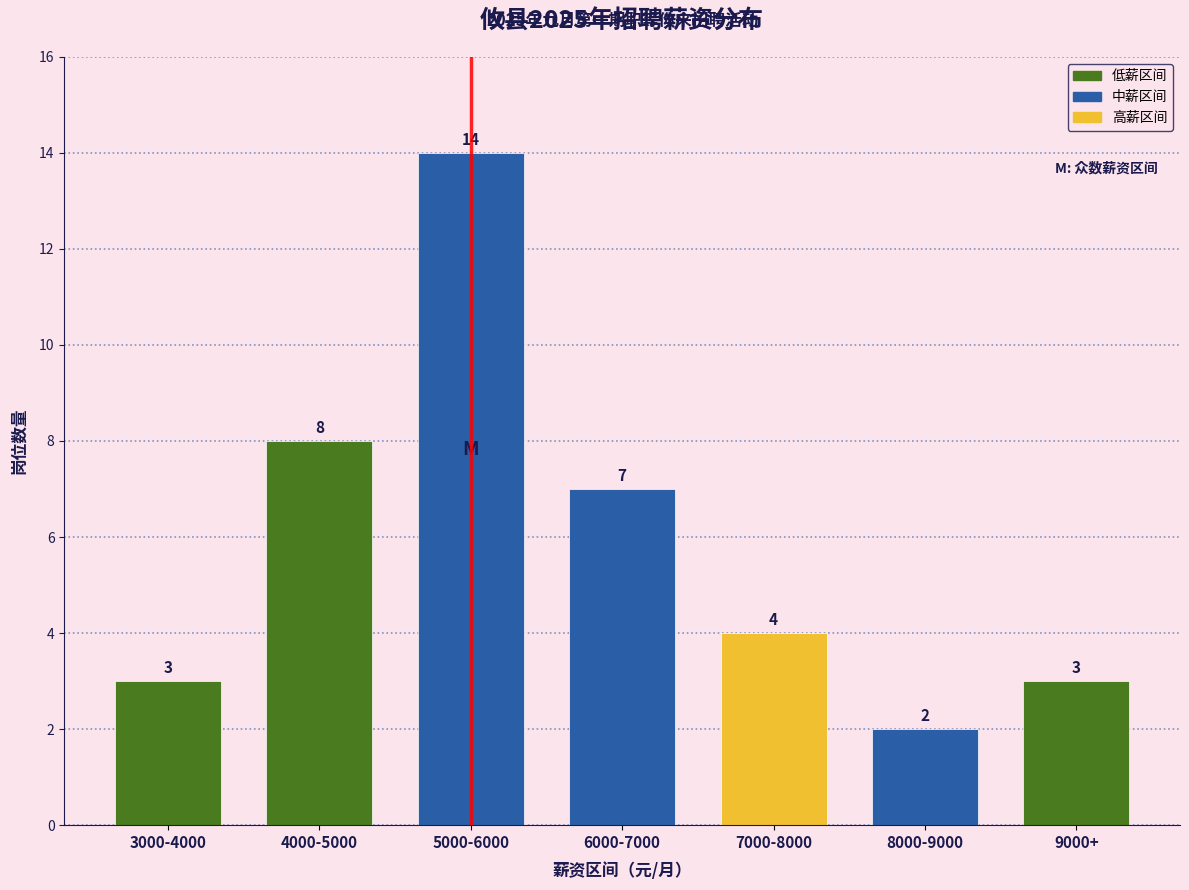

Reading left to right, list all the values displayed in this chart.

3	8	14	7	4	2	3